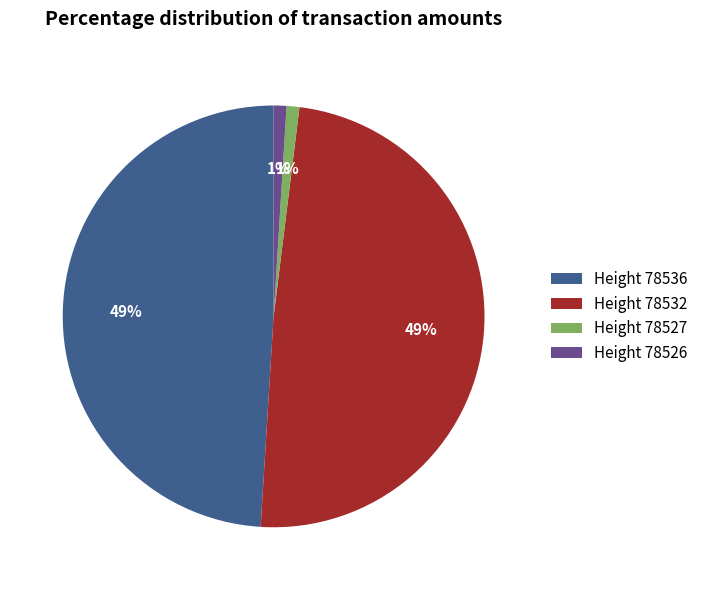

What is the ratio of the value at Height 78526 to the value at Height 78527?

1.0